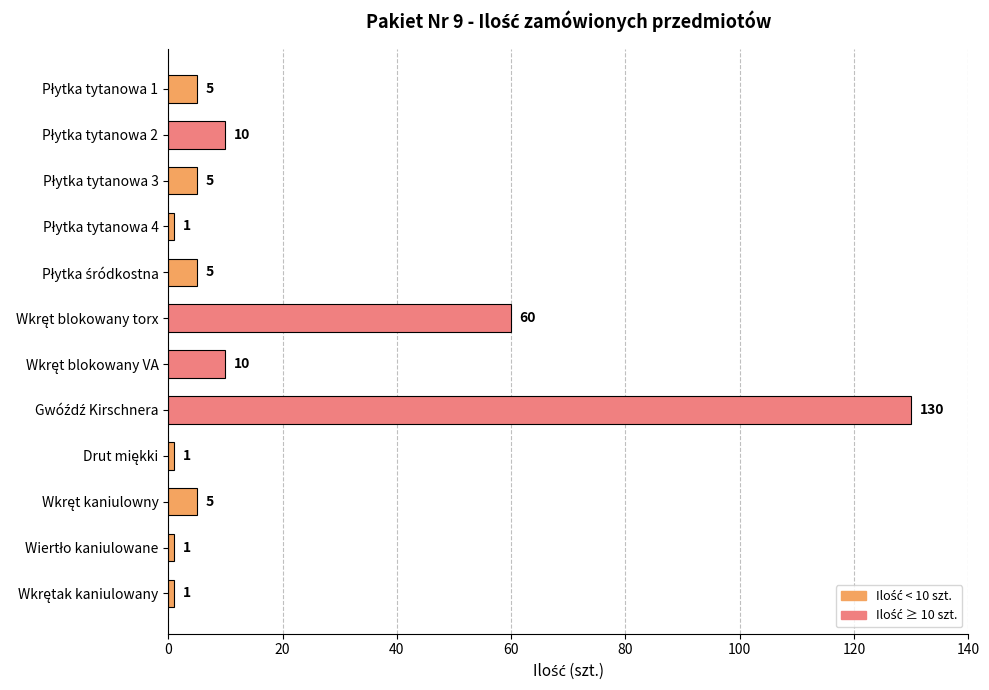

What is the difference between the maximum and minimum values?

129